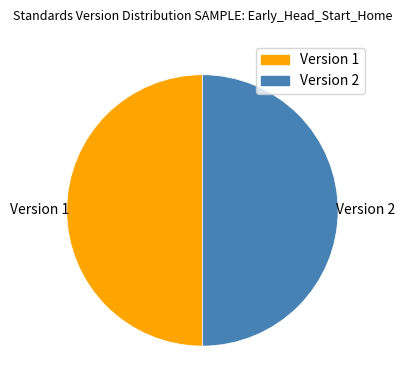

Approximately how many times larger is the value at Version 2 compared to Version 1?

1.0